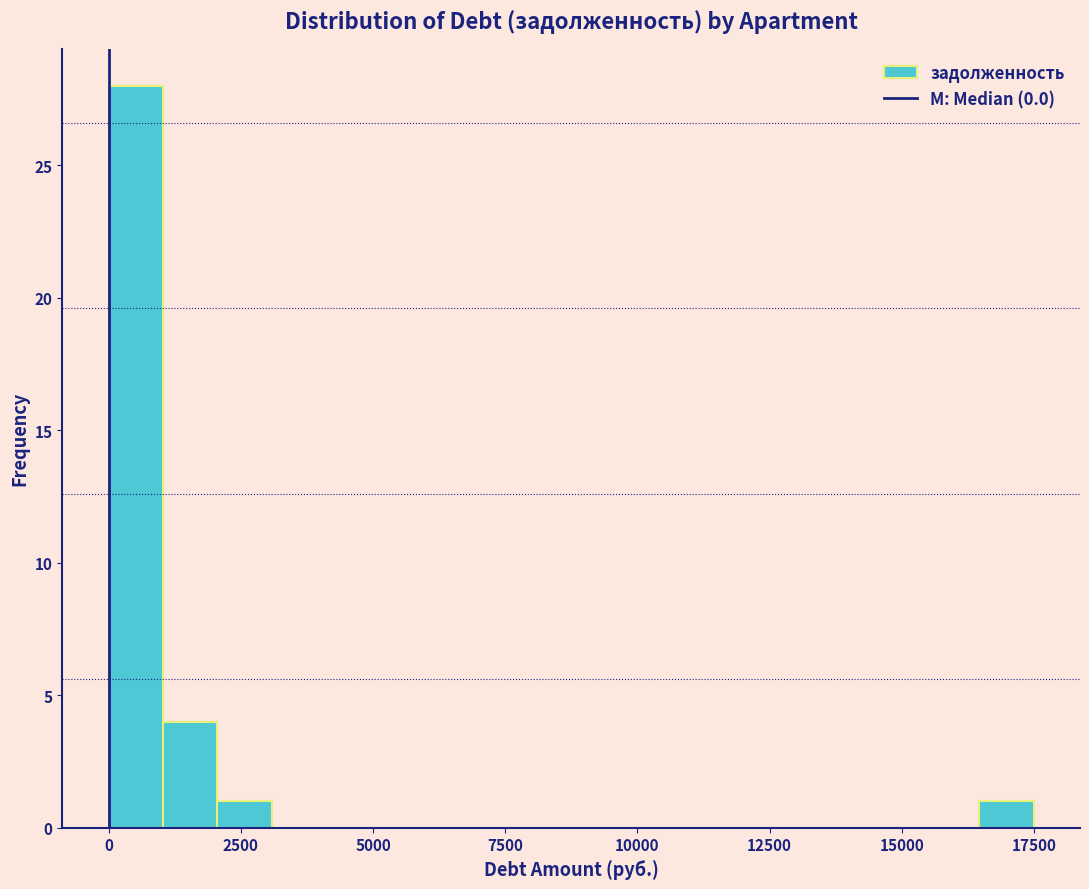

Read against the x-axis, roughly where is the centre of the tallest bar?

500